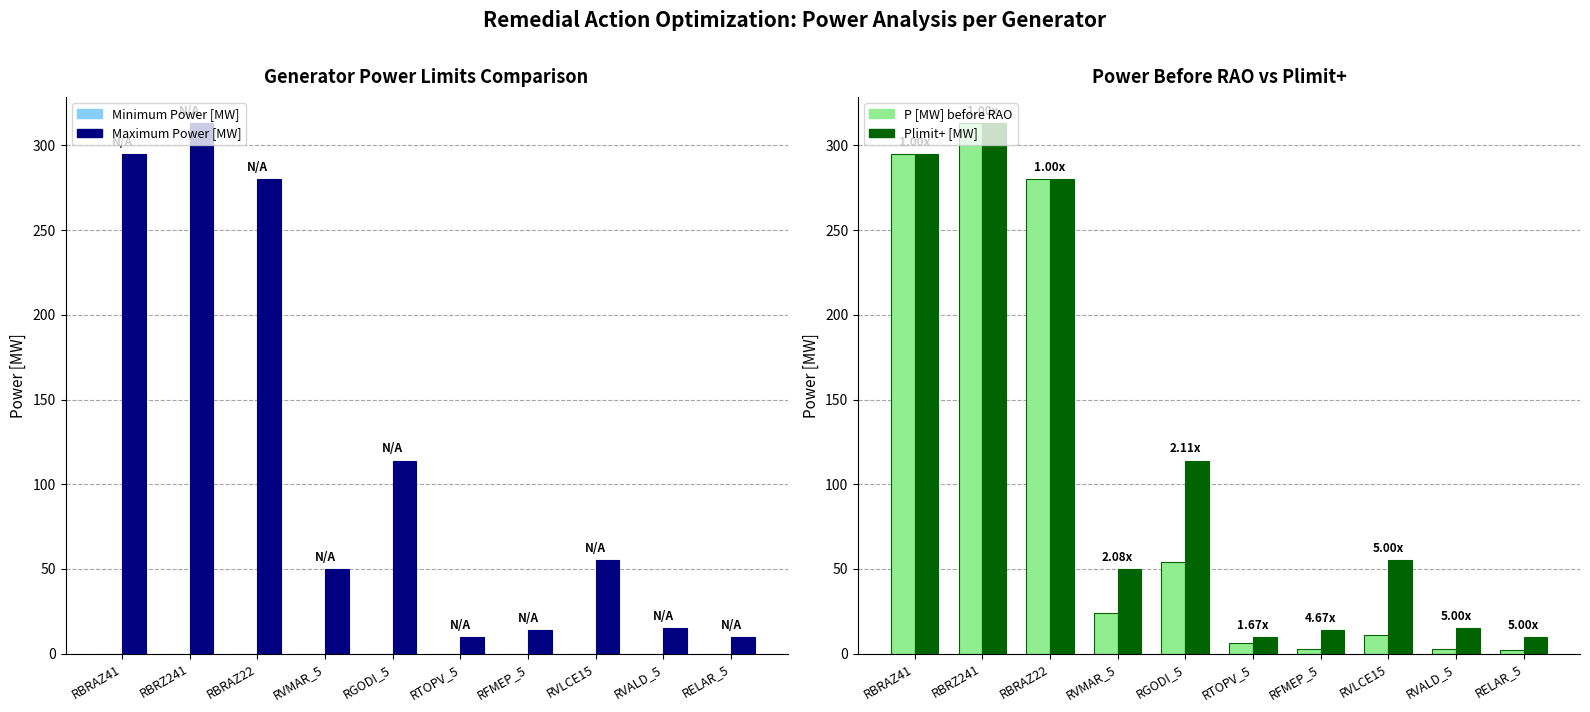

At which label is Maximum Power [MW] closest to 161?

RGODI_5